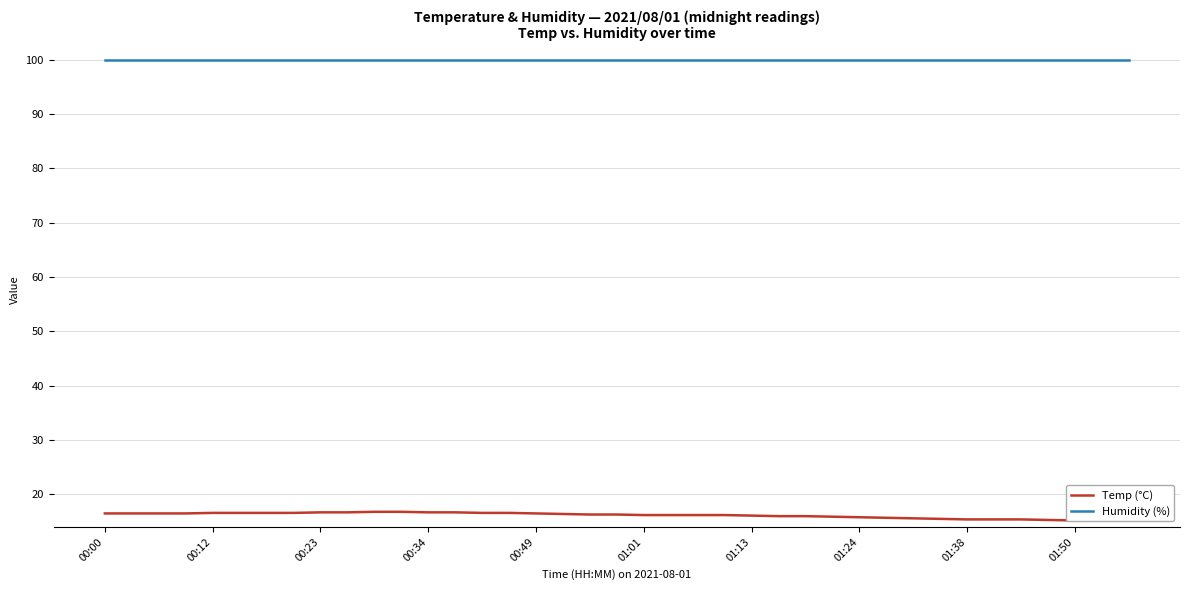

What is the difference between the second highest and second lowest values in the Temp (°C) series?

1.5